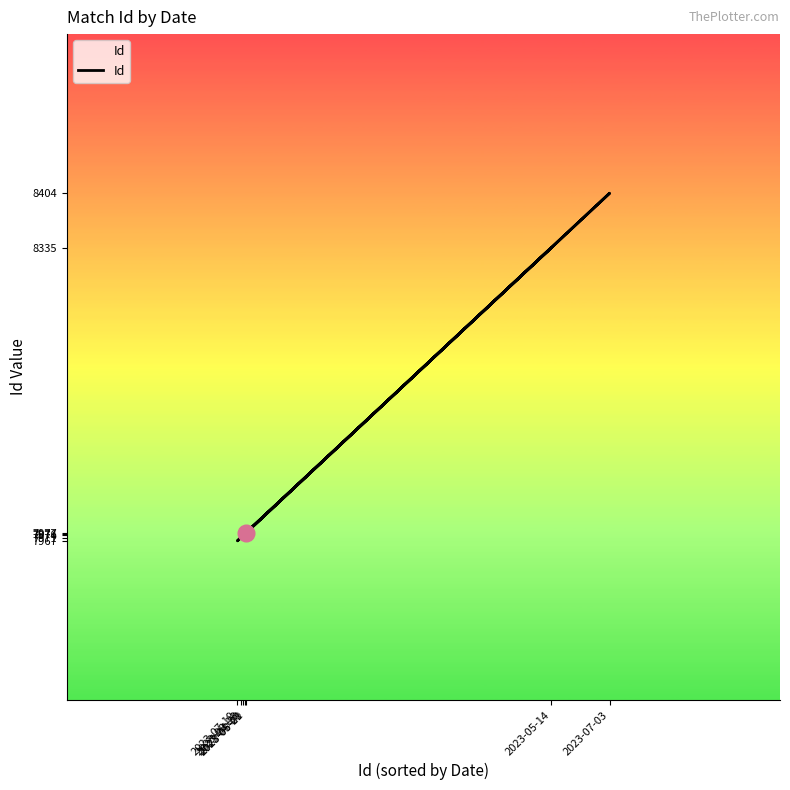

Reading left to right, list all the values displayed in this chart.

7974	8335	7976	7977	8404	7967	7971